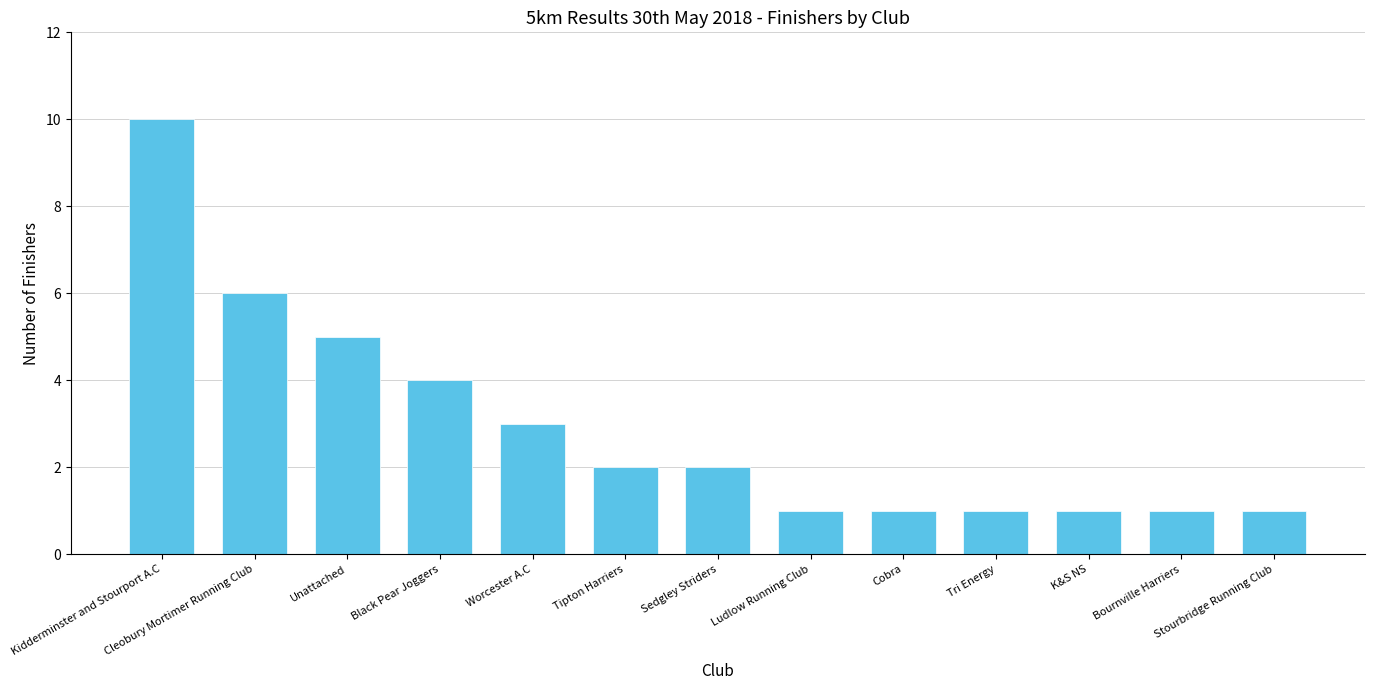

Between Worcester A.C and Kidderminster and Stourport A.C, which is larger?

Kidderminster and Stourport A.C